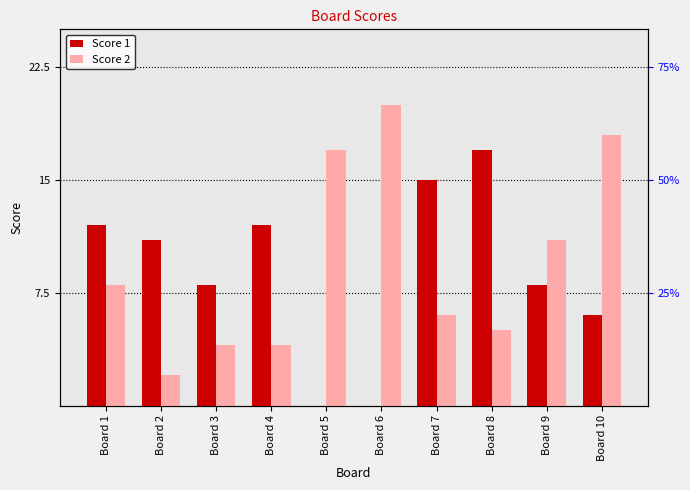

Which series has the widest spread of values?

Score 2